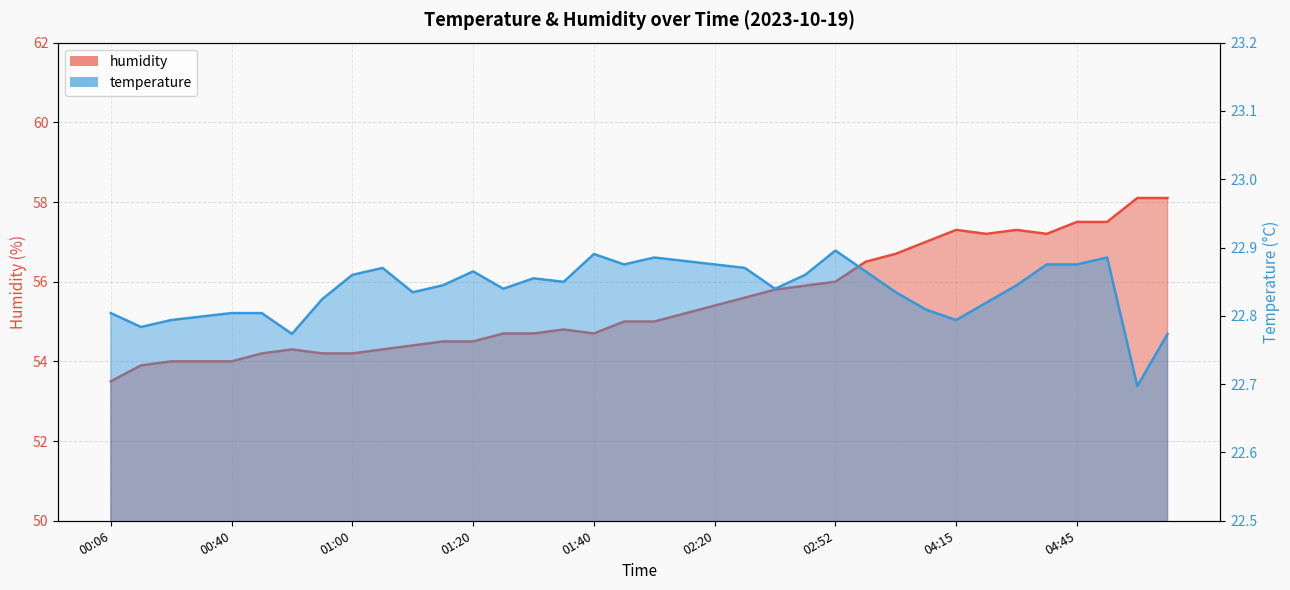

What are all the series names shown in the legend?

humidity, temperature